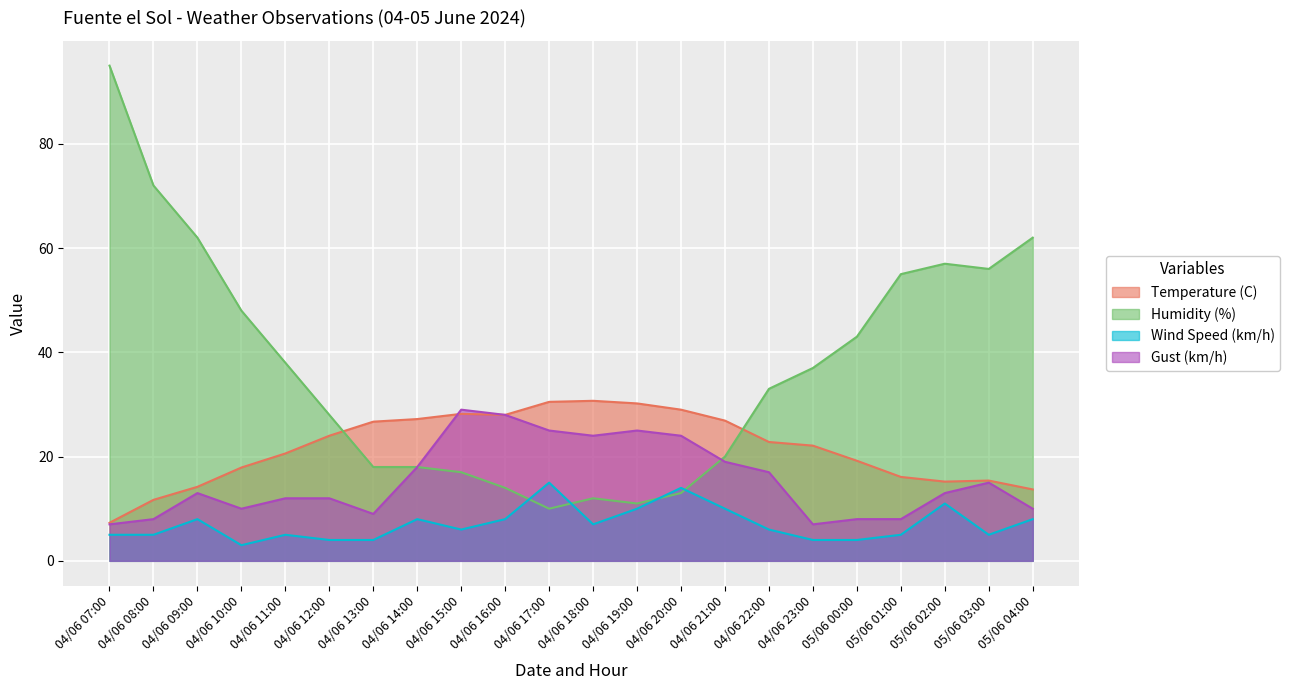

At which category is the sum across all series the highest?

04/06 07:00